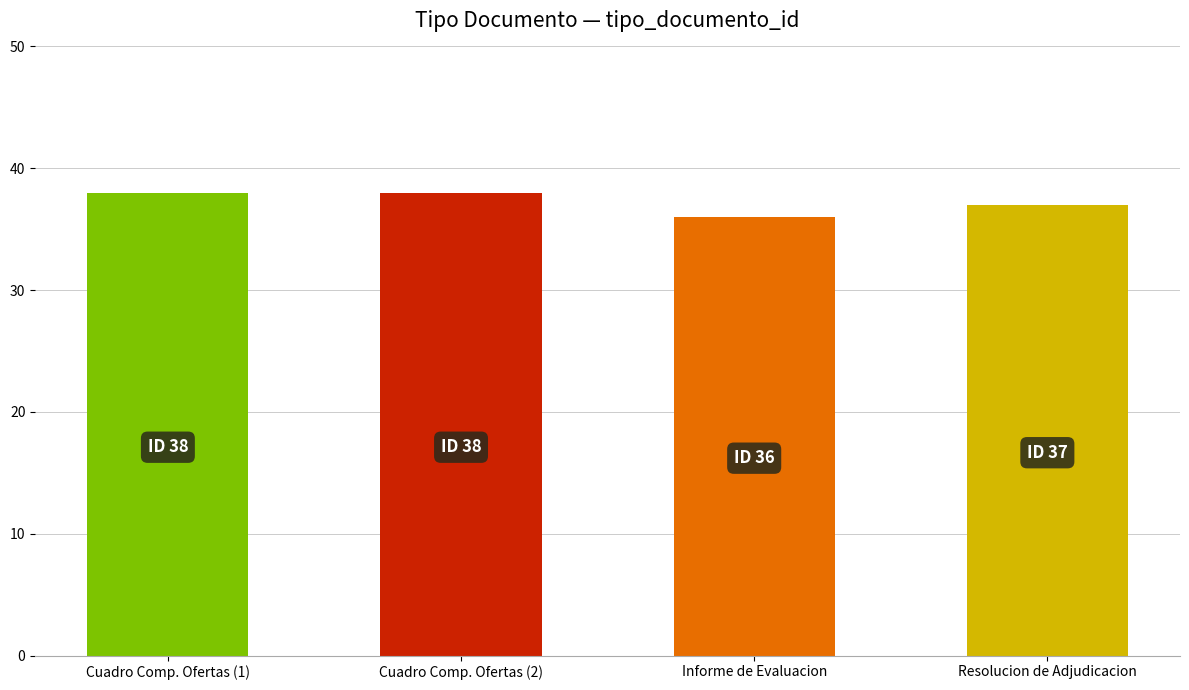

Reading right to left, list all the values displayed in this chart.

37	36	38	38